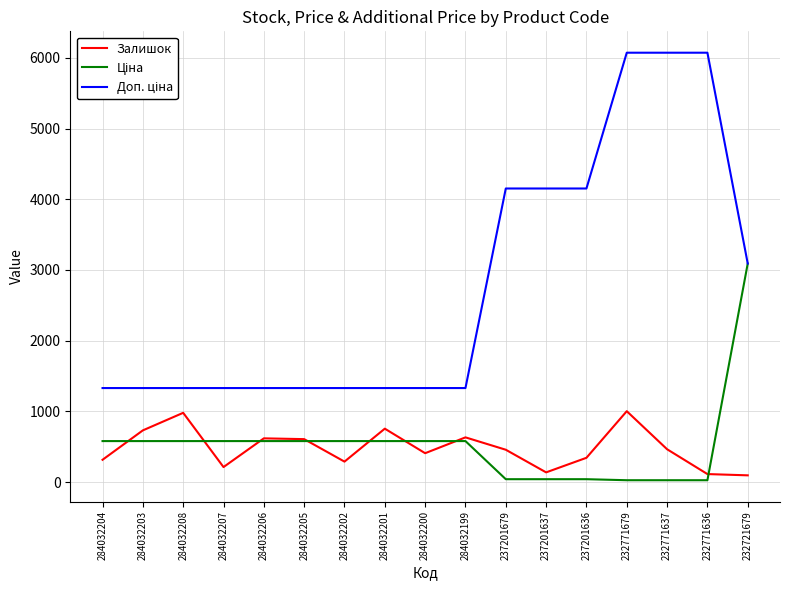

What is the spread (max minus min) of values at 284032206?

749.9